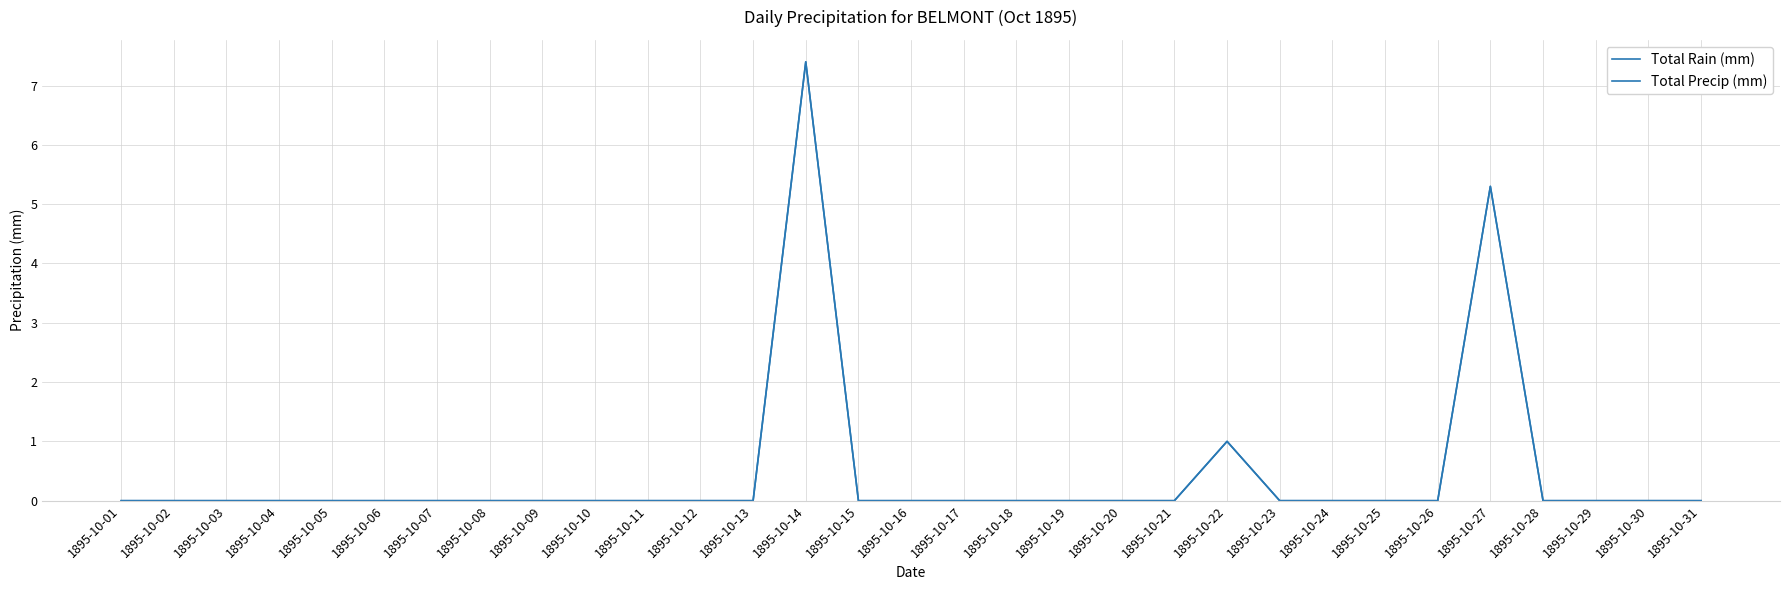

What is the difference between the second highest and second lowest values in the Total Rain (mm) series?

5.3